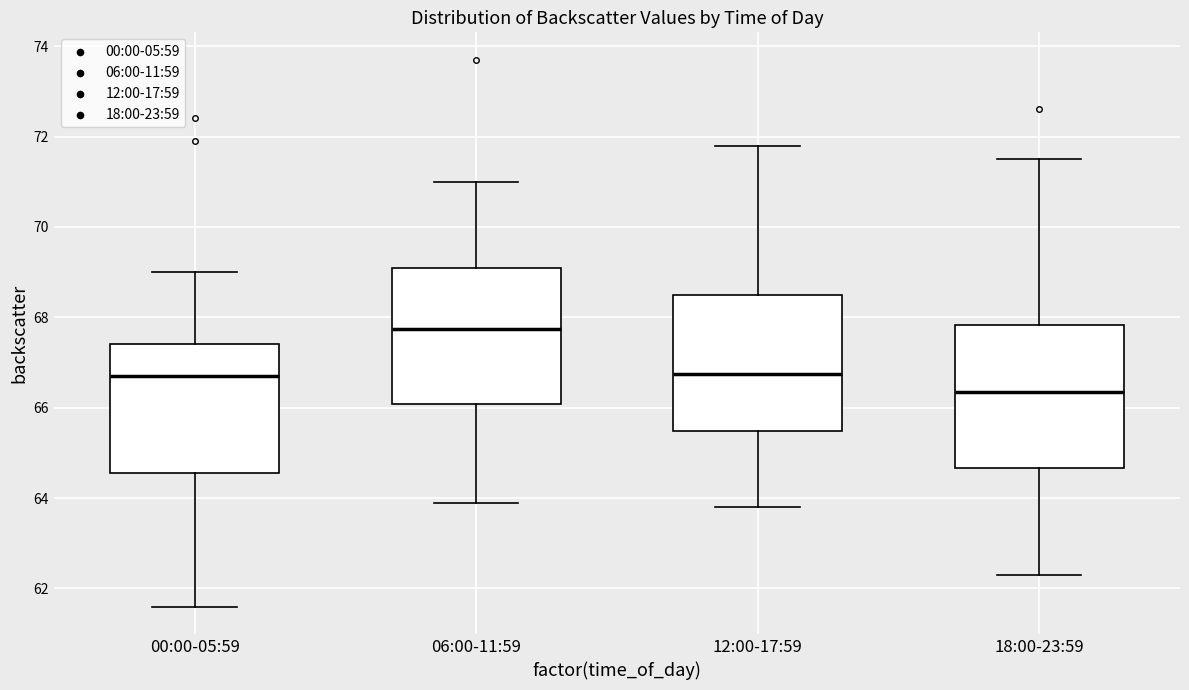

Where does the median line of the box for 00:00-05:59 sit on the y-axis? The values are not printed on the chart, so give them approximately, as read against the axis.

66.8